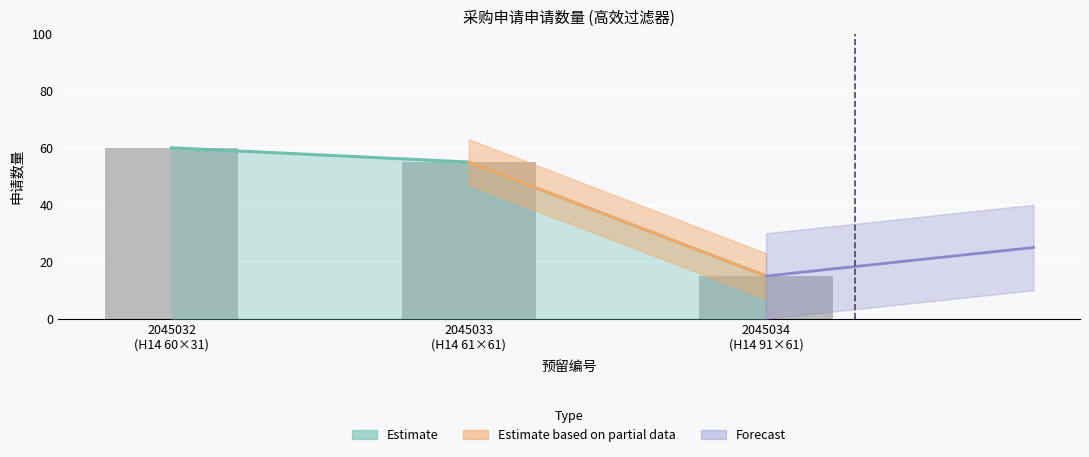

Which category has the highest value across all series?

2045032 (H14 60×31)